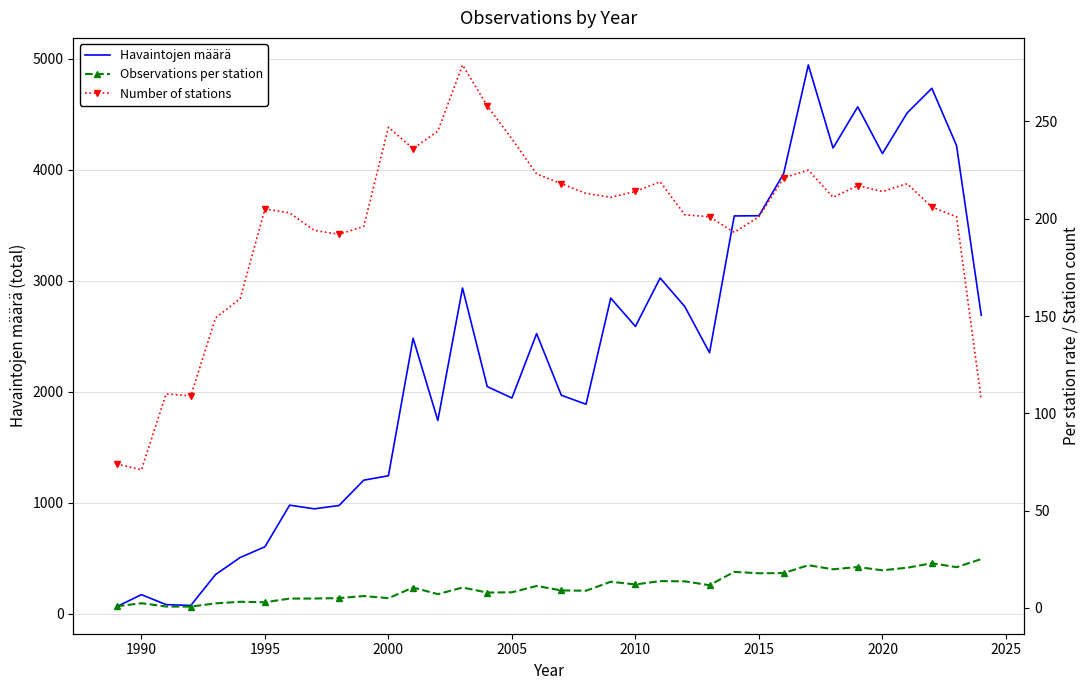

Does the chart have visible grid lines?

Yes